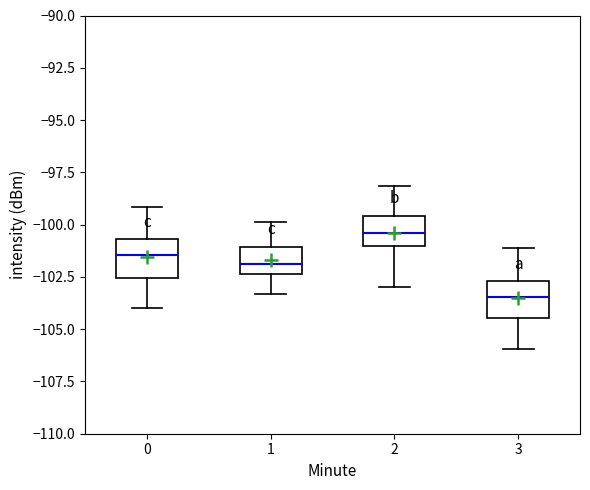

Reading left to right, transcribe this box plot: for each box, give where its median line is, the range the box spans, and where its two whiskers end, as read against the y-axis. The values are not printed on the chart, so give them approximately, as read against the axis.

0: median -101.5, box -102.5 to -100.5, whiskers -104.0 to -99.0
1: median -102.0, box -102.5 to -101.0, whiskers -103.5 to -100.0
2: median -100.5, box -101.0 to -99.5, whiskers -103.0 to -98.0
3: median -103.5, box -104.5 to -102.5, whiskers -106.0 to -101.0